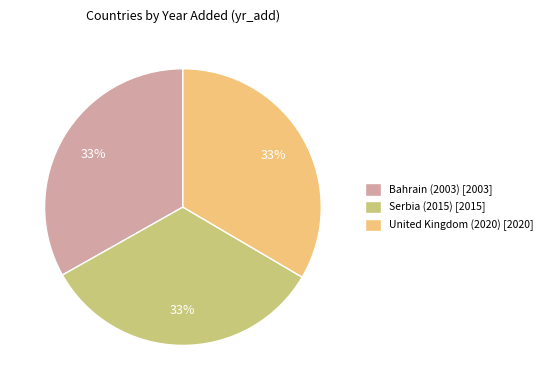

Count the number of slices in the pie.

3